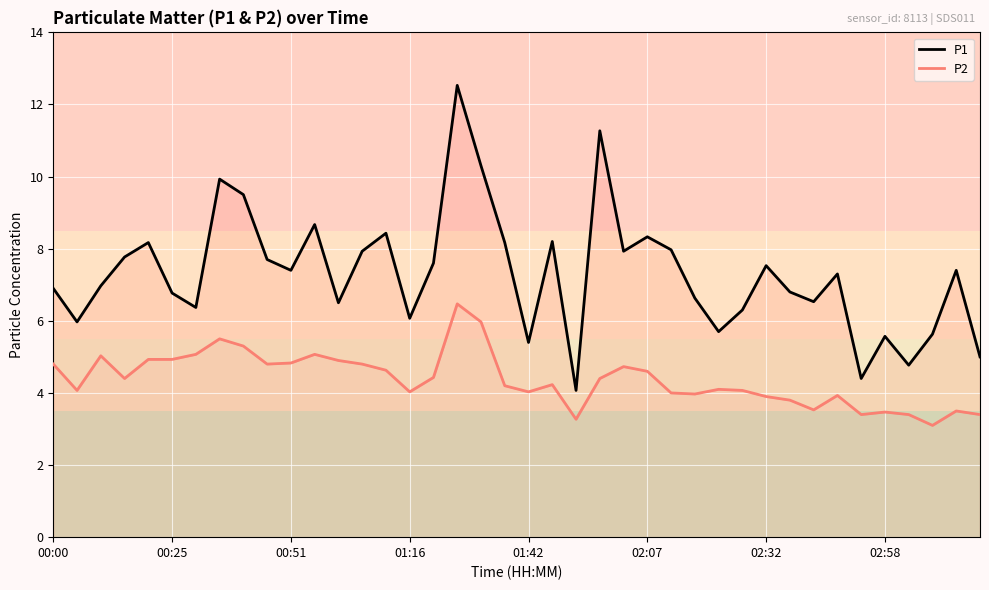

Reading left to right, extract all data points from this chart.

P1: 6.9	6.0	7.0	7.8	8.2	6.8	6.4	9.9	9.5	7.7	7.4	8.7	6.5	7.9	8.4	6.1	7.6	12.5	10.3	8.2	5.4	8.2	4.1	11.3	7.9	8.3	8.0	6.6	5.7	6.3	7.5	6.8	6.5	7.3	4.4	5.6	4.8	5.6	7.4	5.0
P2: 4.8	4.1	5.0	4.4	4.9	4.9	5.1	5.5	5.3	4.8	4.8	5.1	4.9	4.8	4.6	4.0	4.4	6.5	6.0	4.2	4.0	4.2	3.3	4.4	4.7	4.6	4.0	4.0	4.1	4.1	3.9	3.8	3.5	3.9	3.4	3.5	3.4	3.1	3.5	3.4